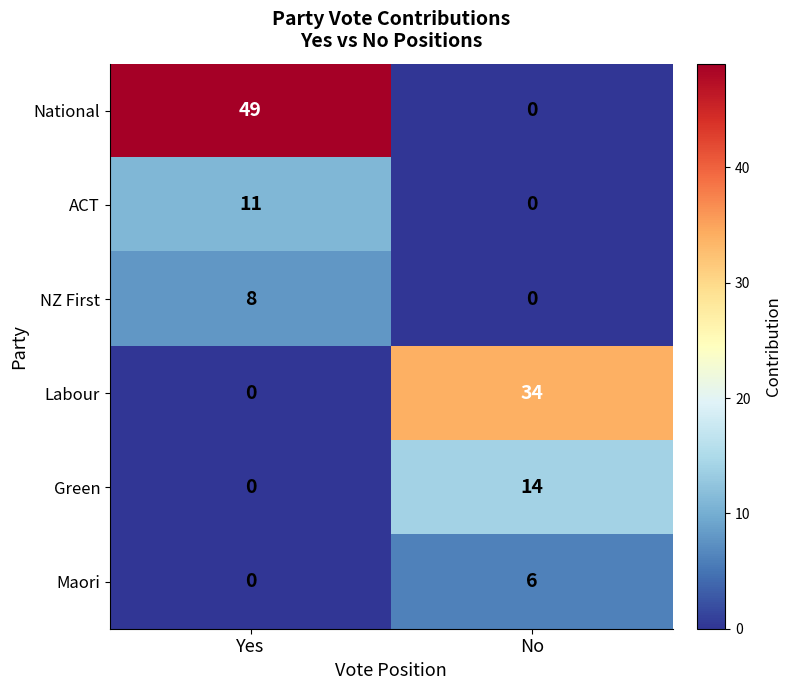

At which category is the sum across all series the highest?

Yes